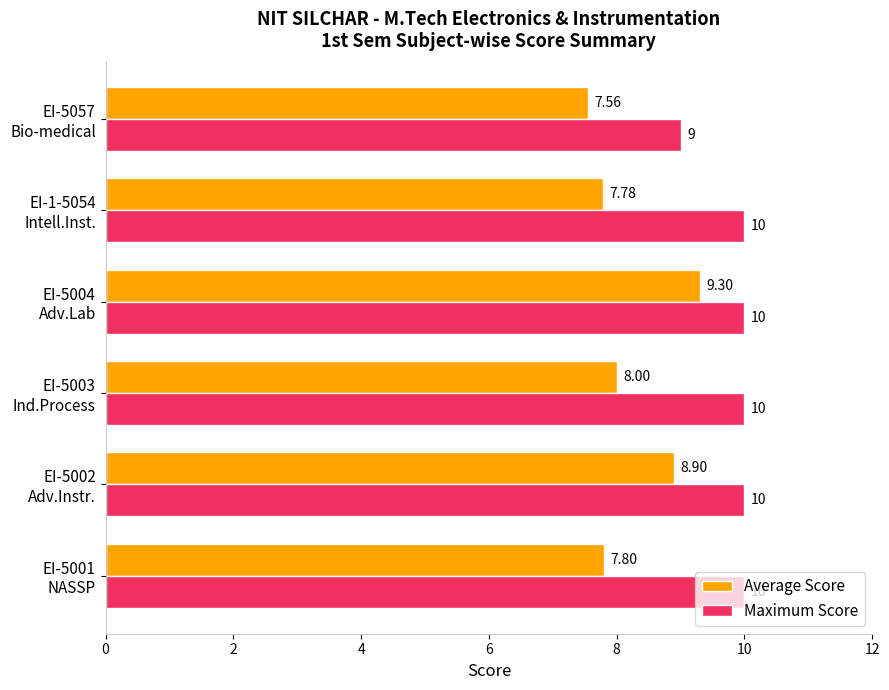

List the series in order of their overall mean, highest first.

Maximum Score, Average Score